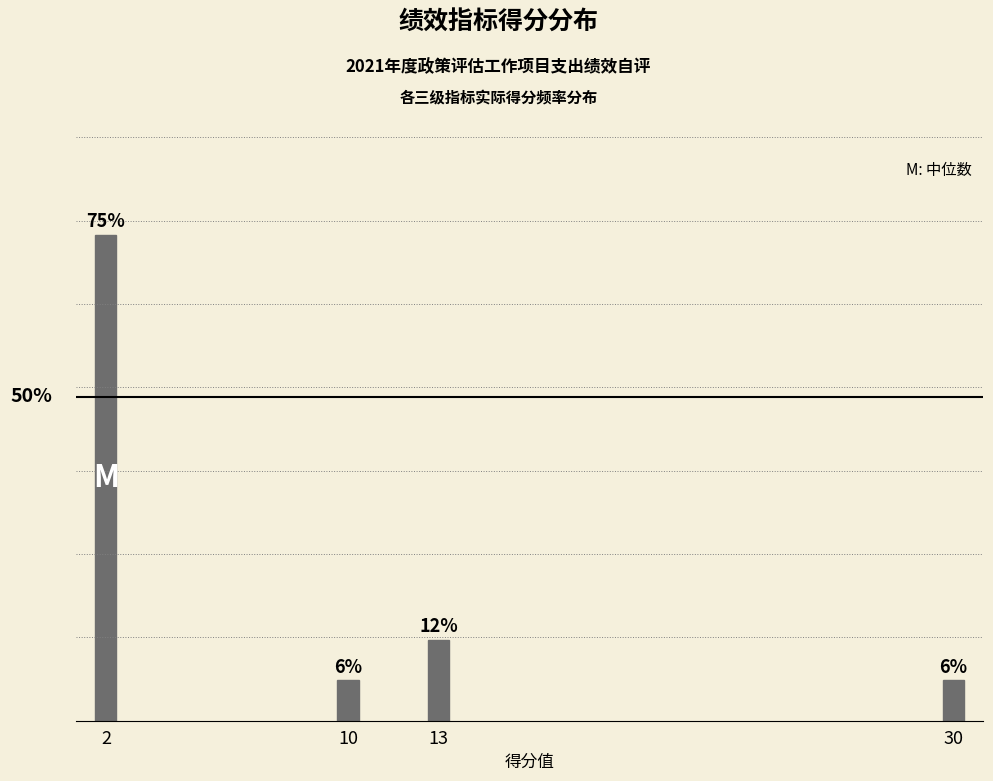

Are the bars horizontal?

No